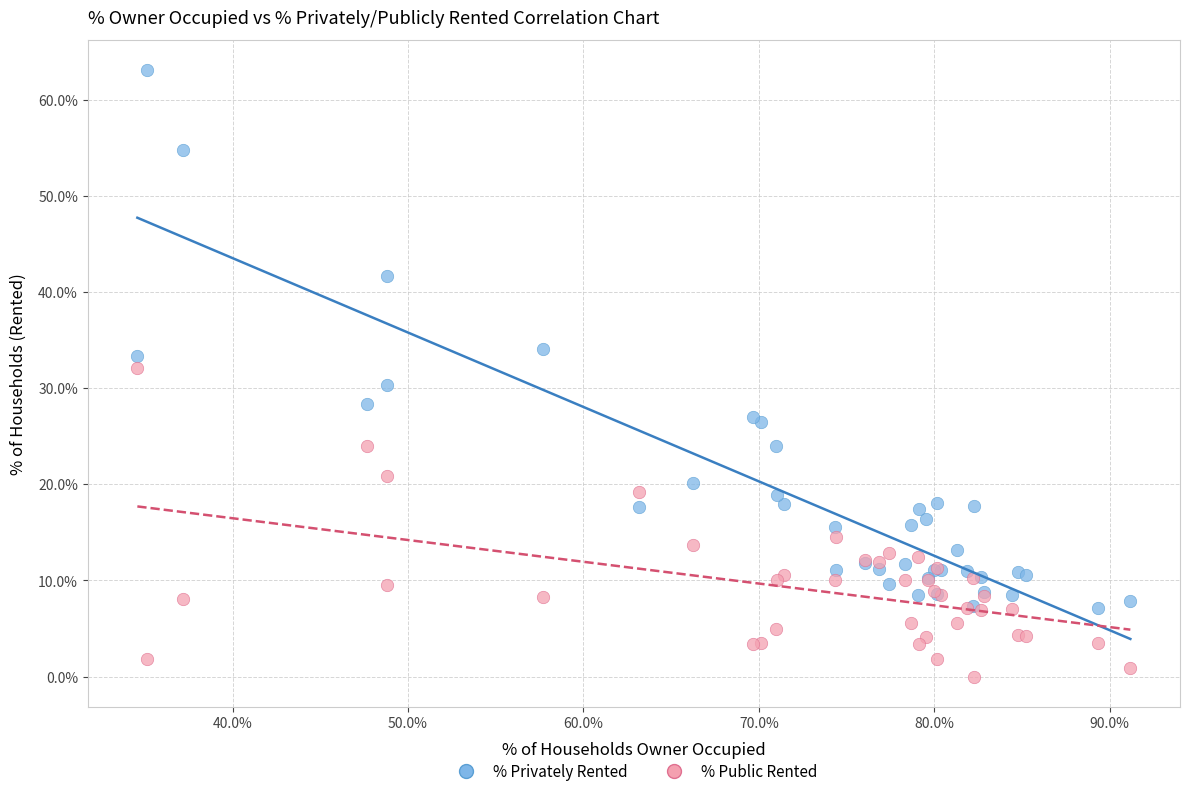

What are all the series names shown in the legend?

% Privately Rented, % Public Rented